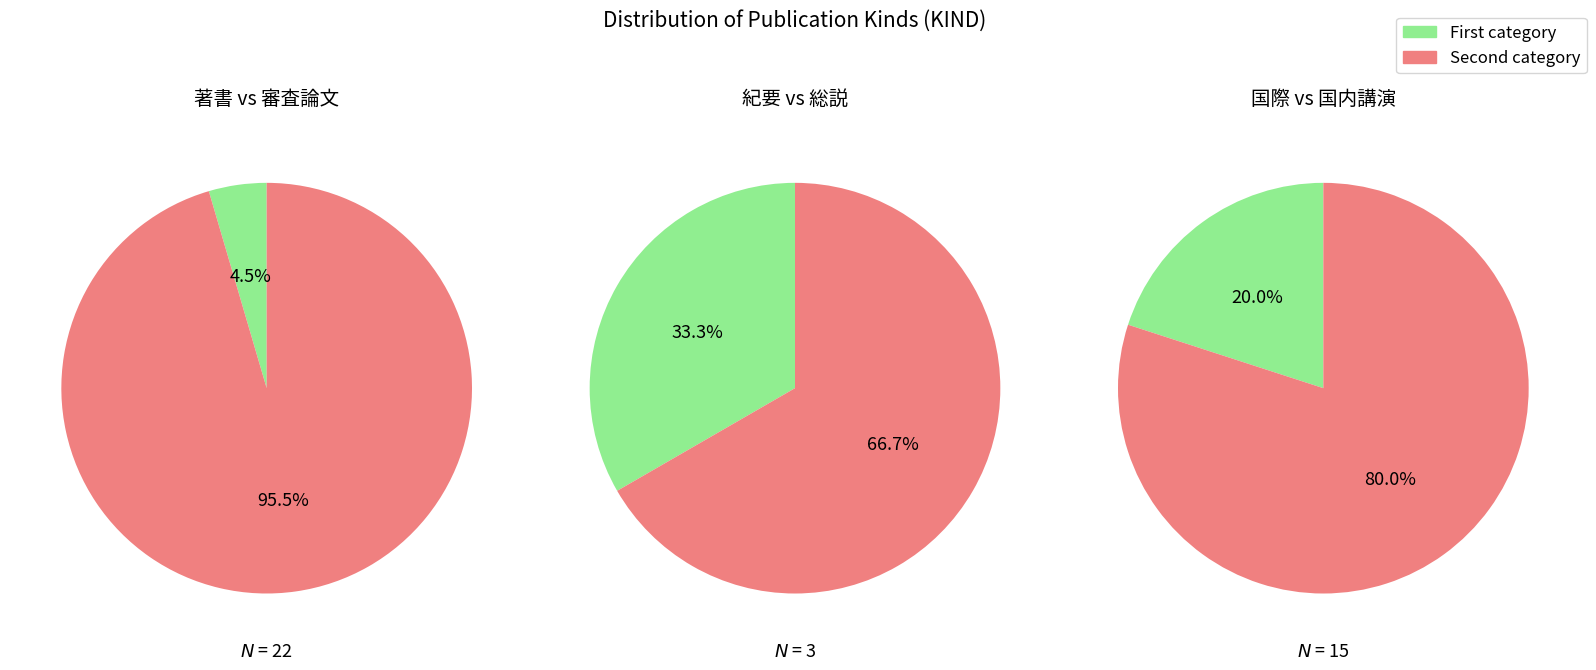

Is it true that counts is 12% of the pie?

False